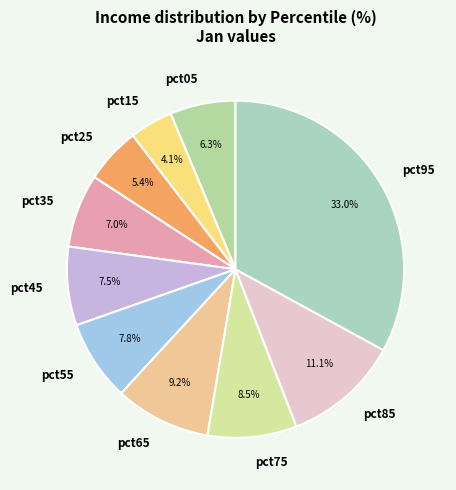

True or false: pct55 accounts for 16% of the total.

False